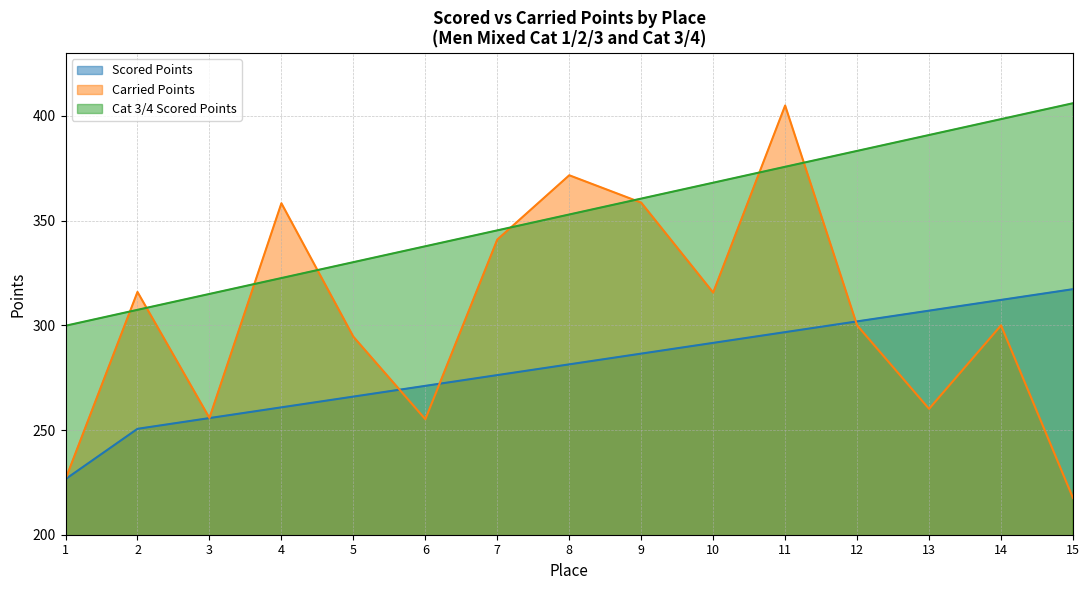

Which series has the largest range (max minus min)?

Carried Points